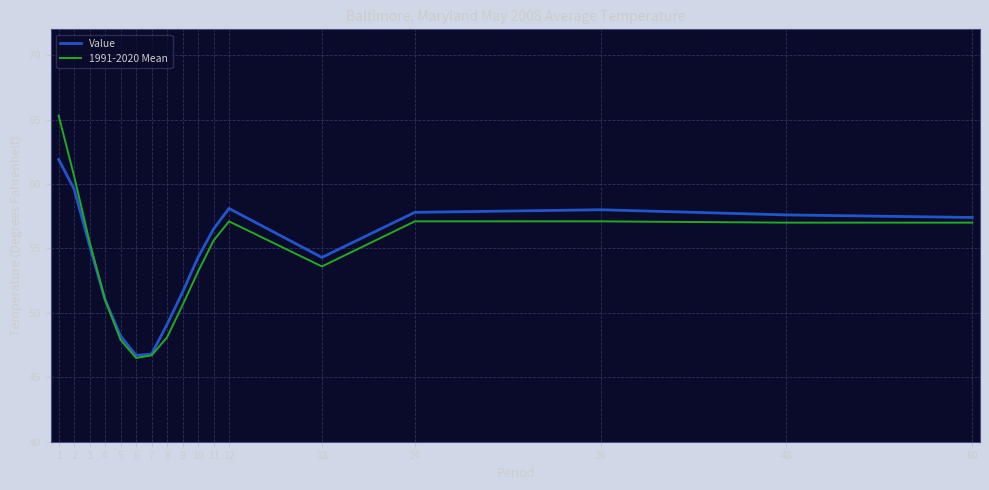

At which label is 1991-2020 Mean closest to 55?

3